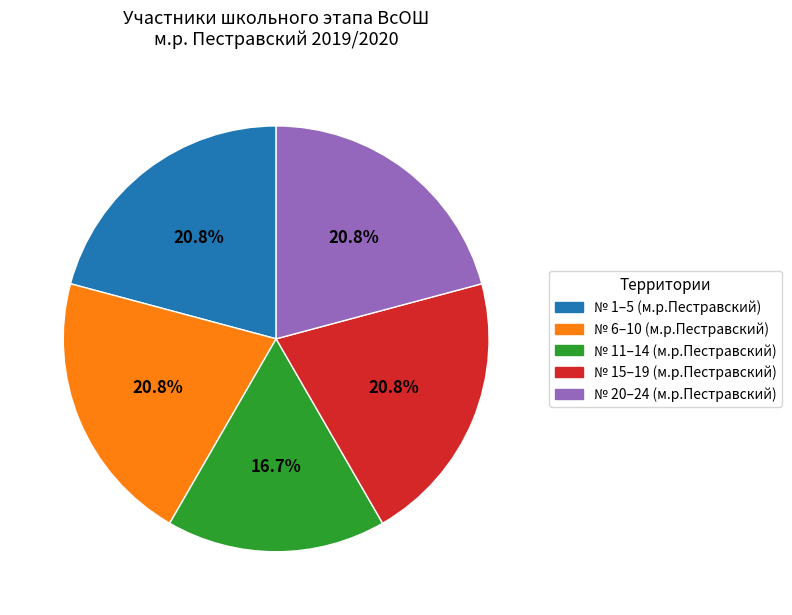

Is there any slice that represents more than half of the pie?

No